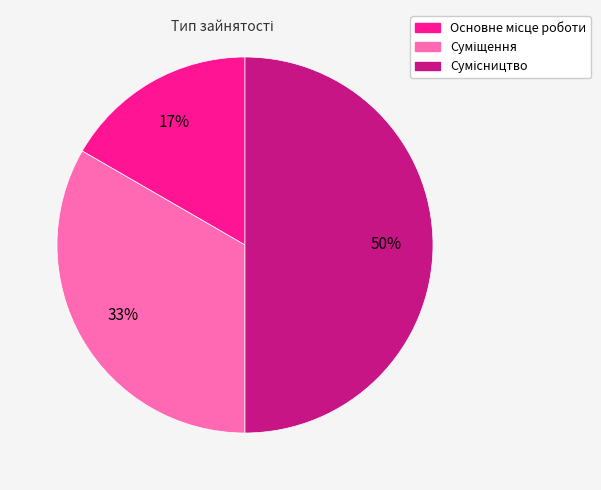

To the nearest percent, what is the difference between the largest and smallest slice percentages?

33%